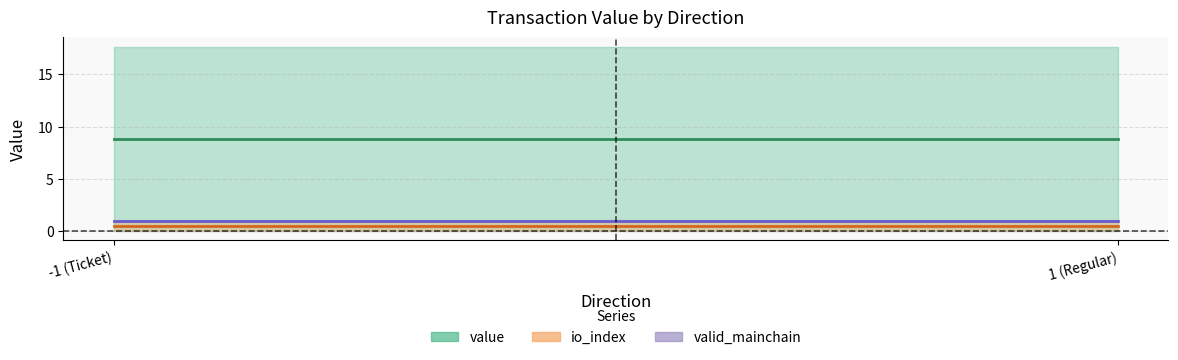

Does the chart have visible grid lines?

Yes